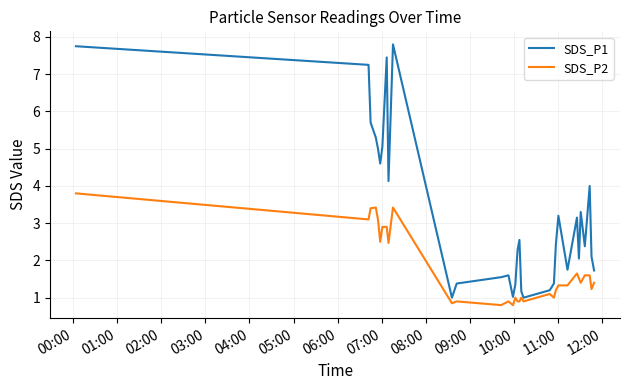

What is the maximum value for SDS_P1?

7.8